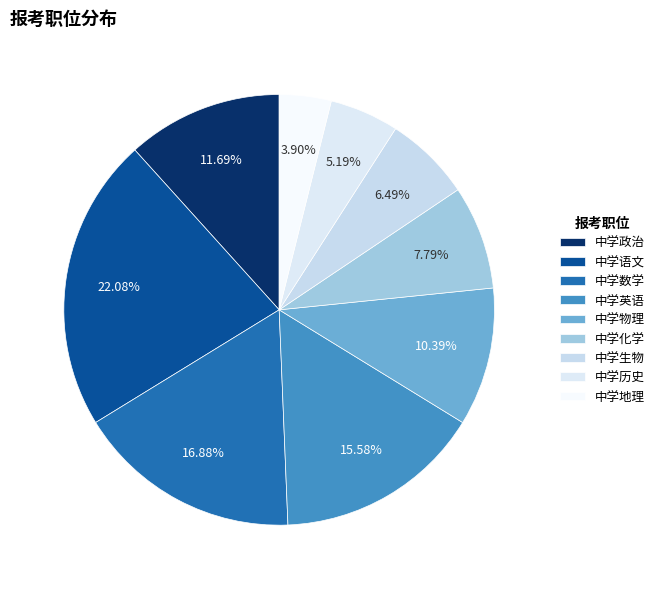

Is it true that 中学物理 is 1% of the pie?

False